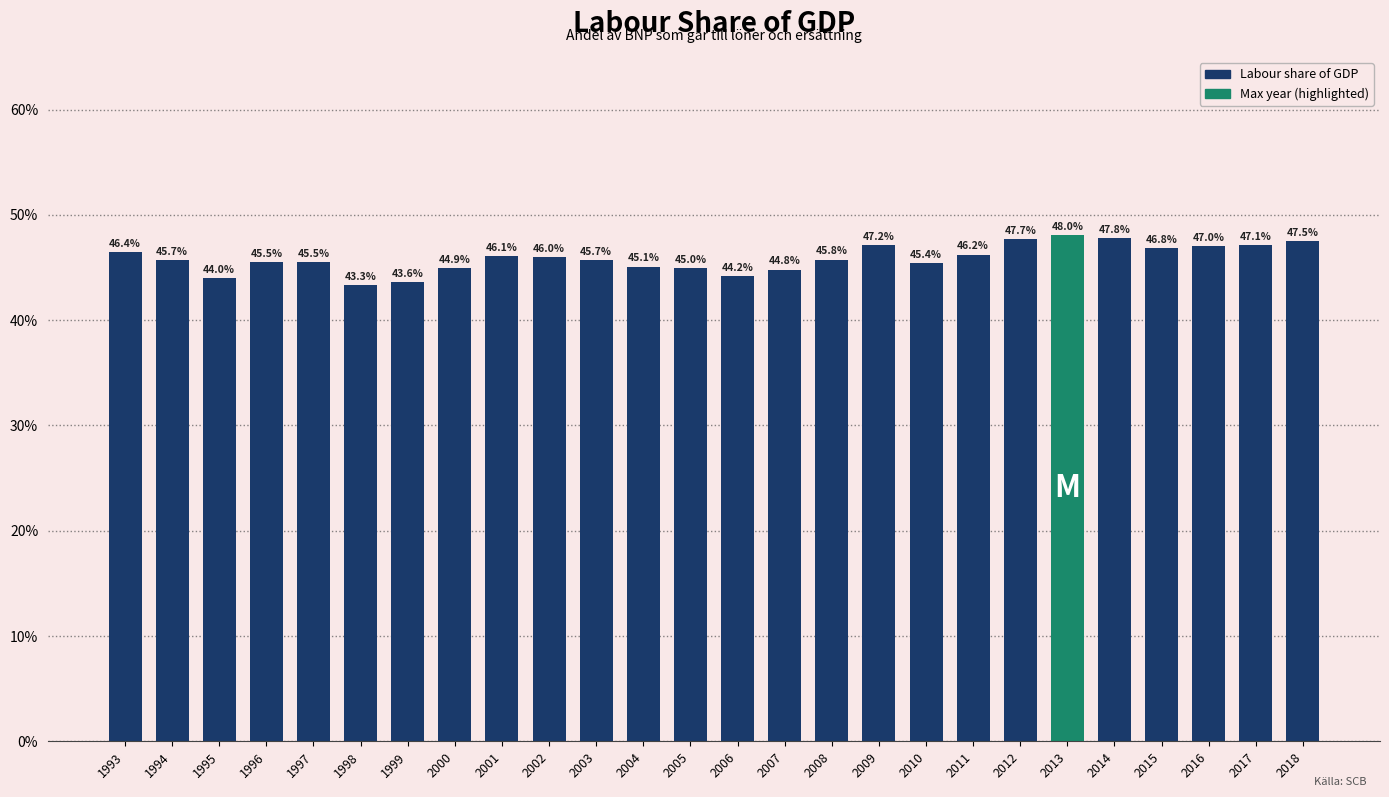

What value does the data have at 2006?

0.4